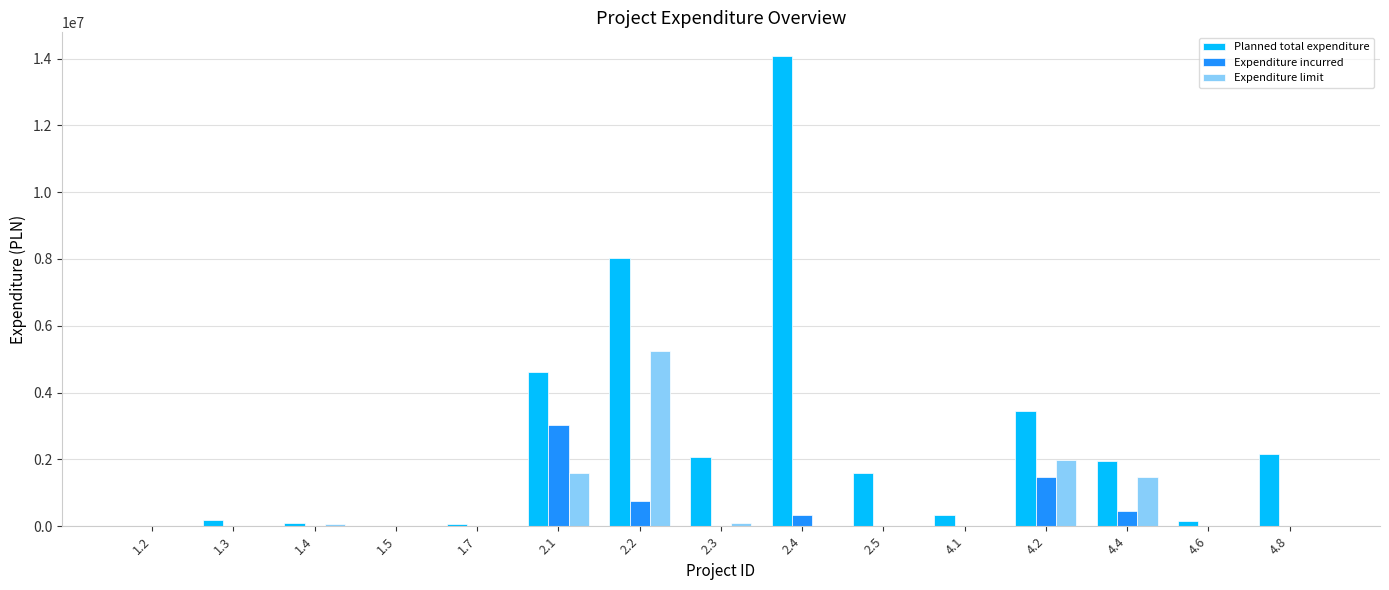

What is the sum of the Expenditure incurred values at 4.2 and 2.4?

1797759.5